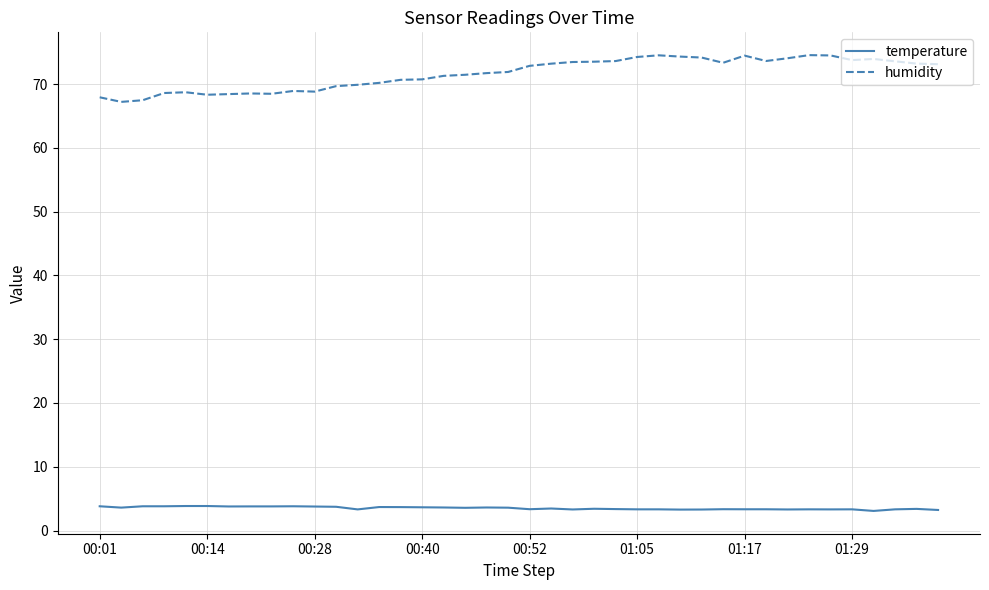

What is the greatest value displayed?

74.5